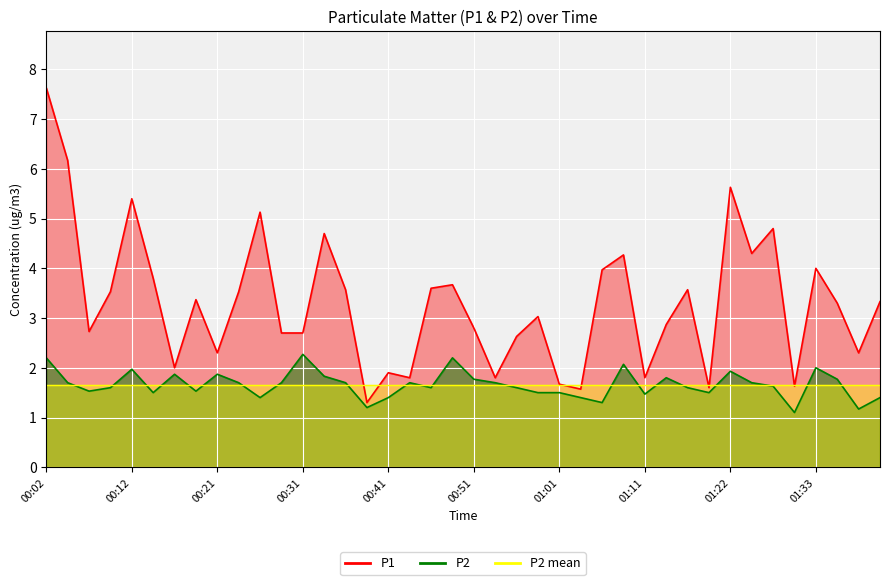

List the series in order of their overall mean, lowest first.

P2, P1